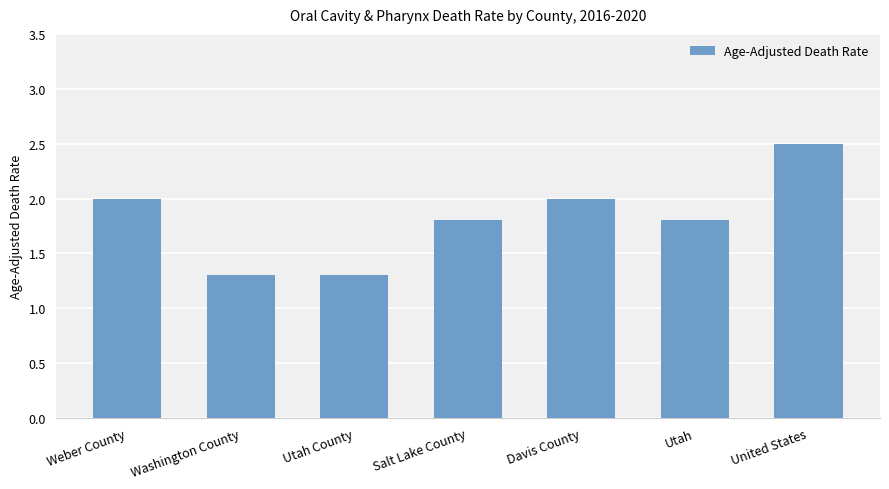

The value at Utah County is 2.0. True or false?

False